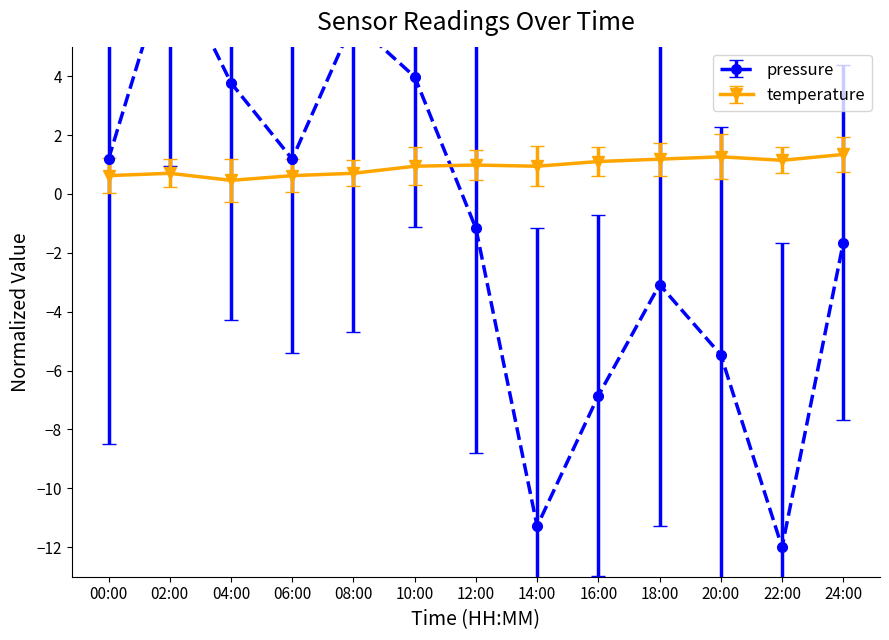

Does the chart display data point markers on the line(s)?

Yes